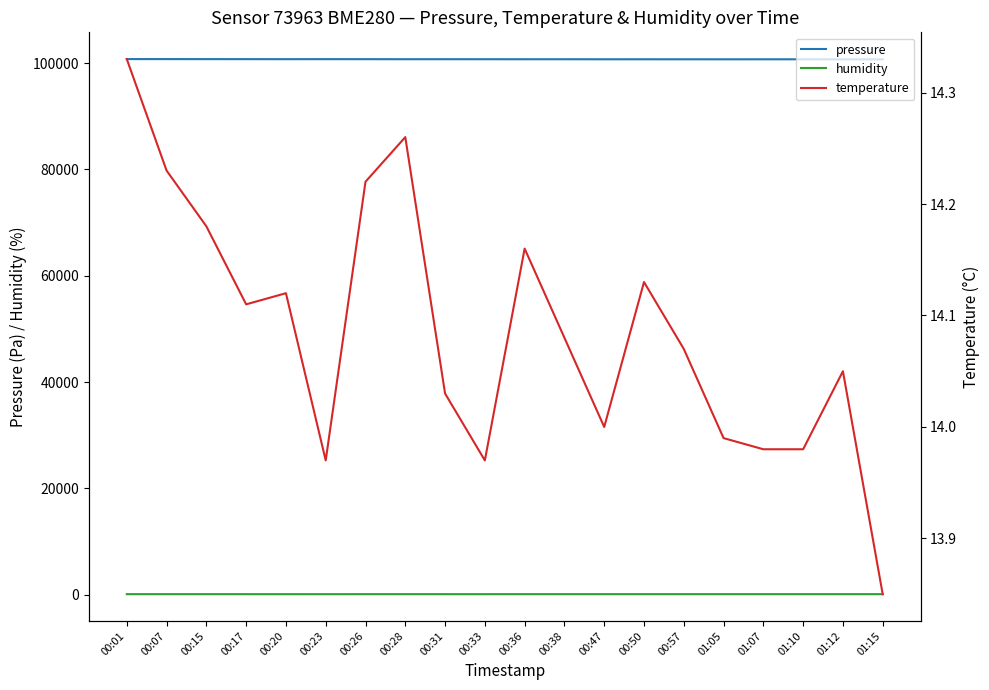

True or false: temperature and humidity cross at least once.

False